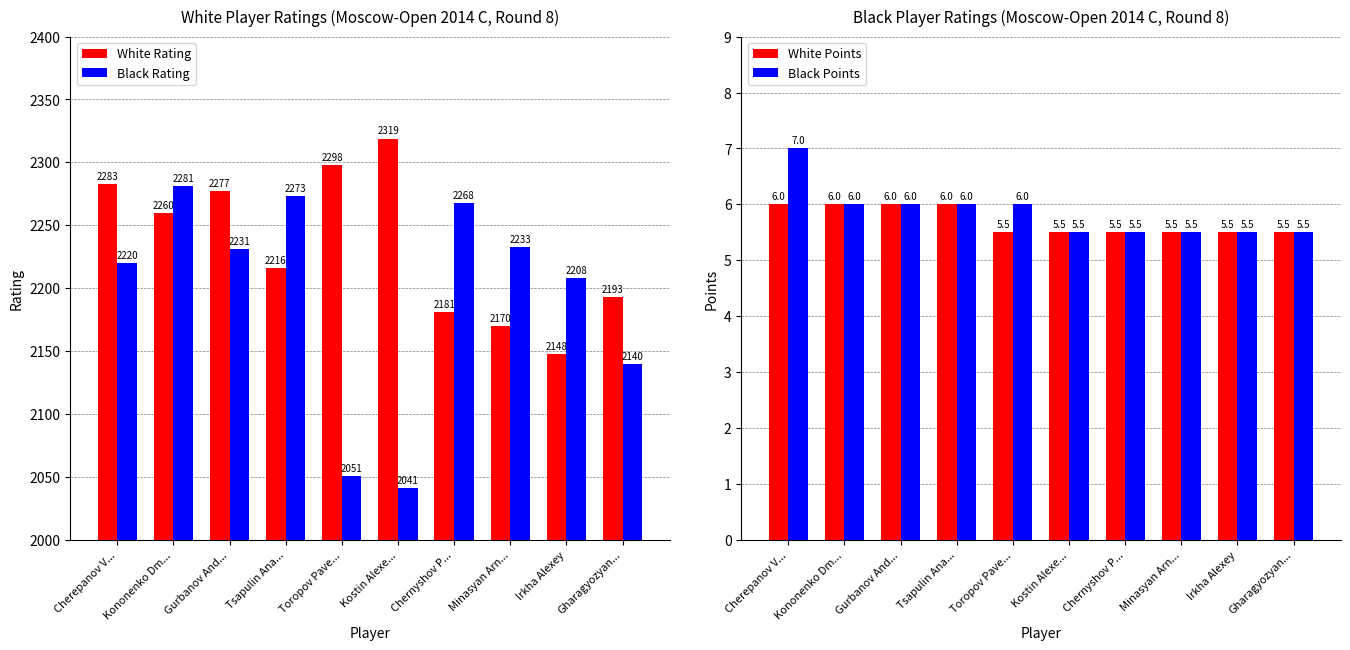

Which category has the highest value across all series?

Kostin Alexe...